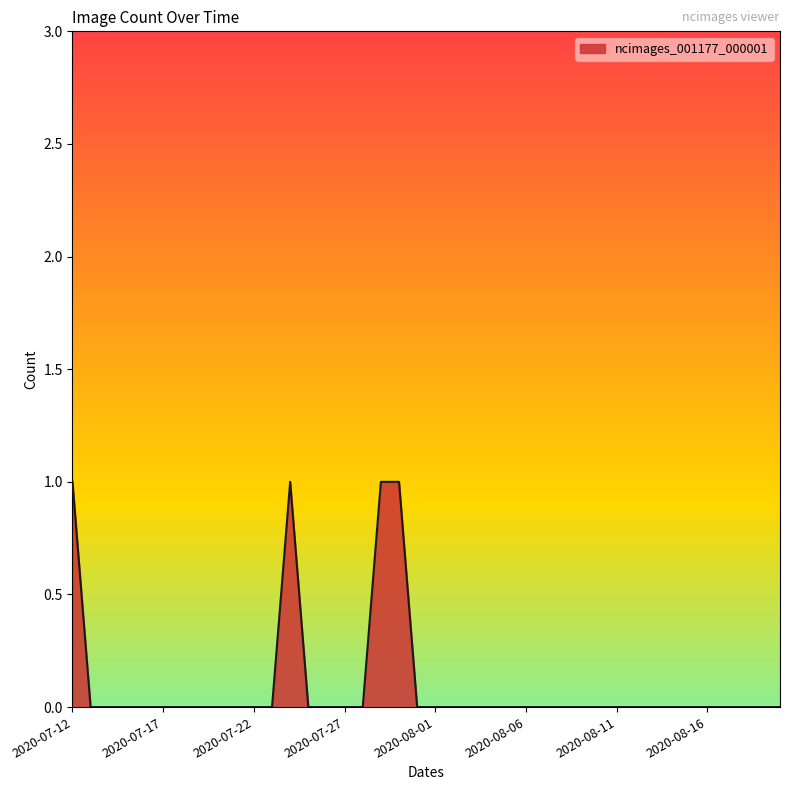

Reading left to right, extract all data points from this chart.

1	0	0	0	0	0	0	0	0	0	0	0	1	0	0	0	0	1	1	0	0	0	0	0	0	0	0	0	0	0	0	0	0	0	0	0	0	0	0	0